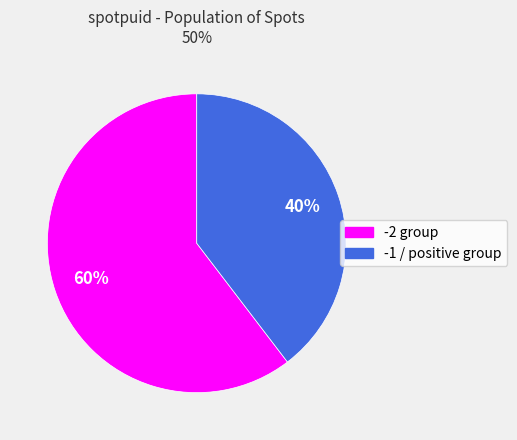

Does any single category account for the majority?

Yes